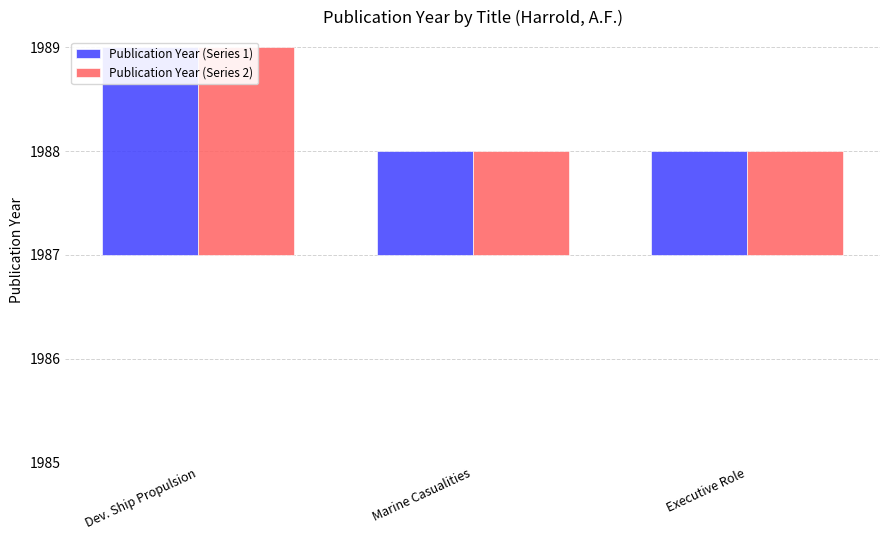

What is the lowest value of the Publication Year (Series 1) series?

1